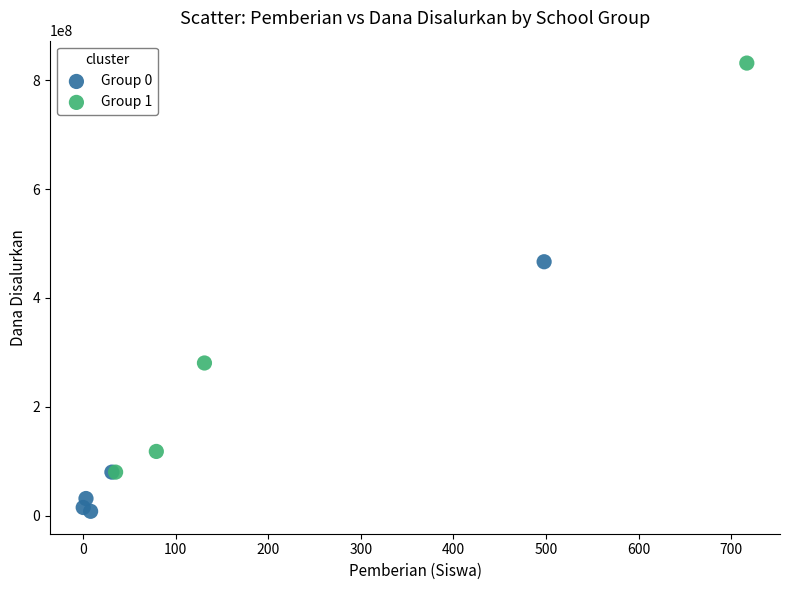

Which series reaches the minimum Y coordinate?

Group 0